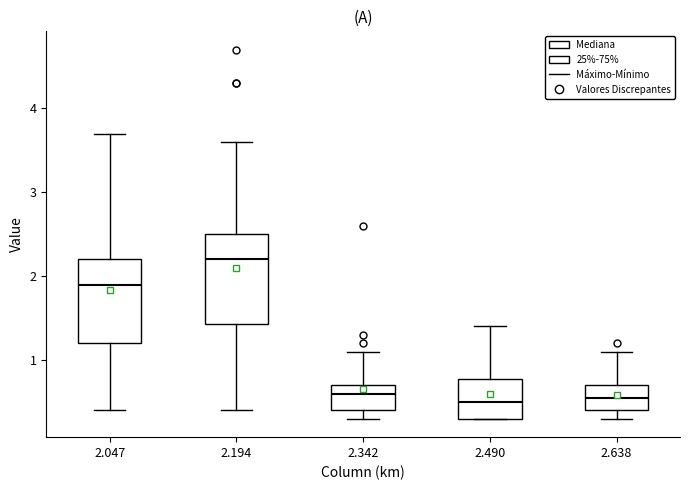

Reading left to right, transcribe this box plot: for each box, give where its median line is, the range the box spans, and where its two whiskers end, as read against the y-axis. The values are not printed on the chart, so give them approximately, as read against the axis.

2.047: median 1.9, box 1.2 to 2.2, whiskers 0.4 to 3.7
2.194: median 2.2, box 1.4 to 2.5, whiskers 0.4 to 3.6
2.342: median 0.6, box 0.4 to 0.7, whiskers 0.3 to 1.1
2.490: median 0.5, box 0.3 to 0.8, whiskers 0.3 to 1.4
2.638: median 0.6, box 0.4 to 0.7, whiskers 0.3 to 1.1